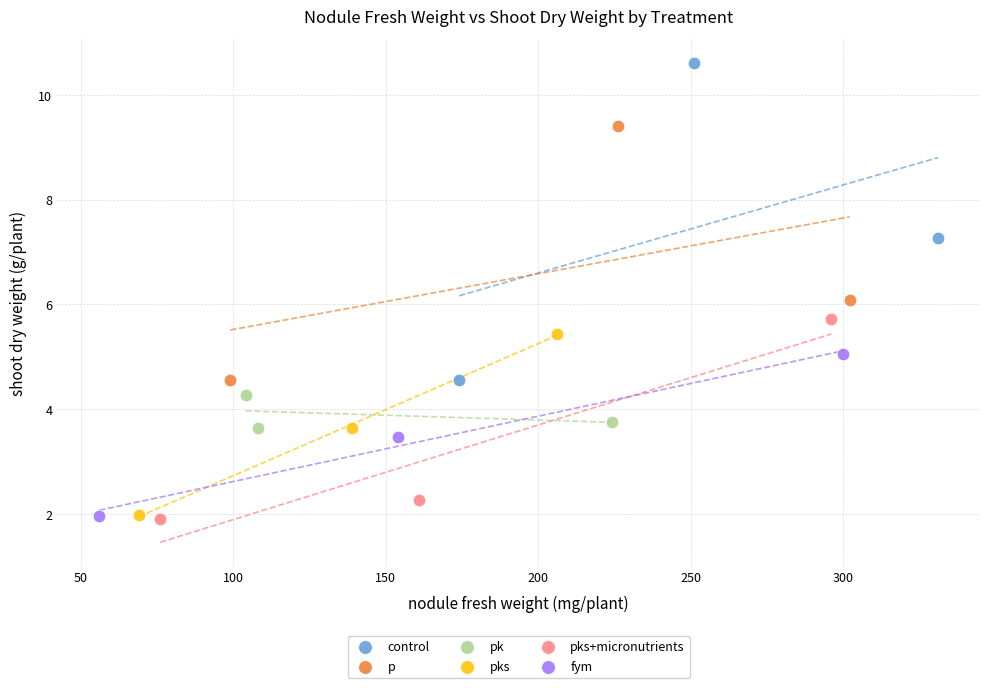

Which series reaches the maximum Y coordinate?

control